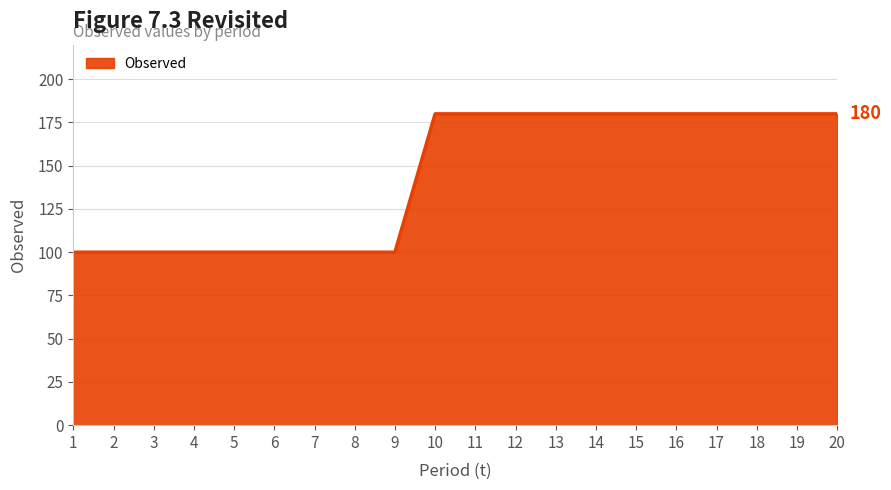

What is the change in value from 7 to 16?

+80